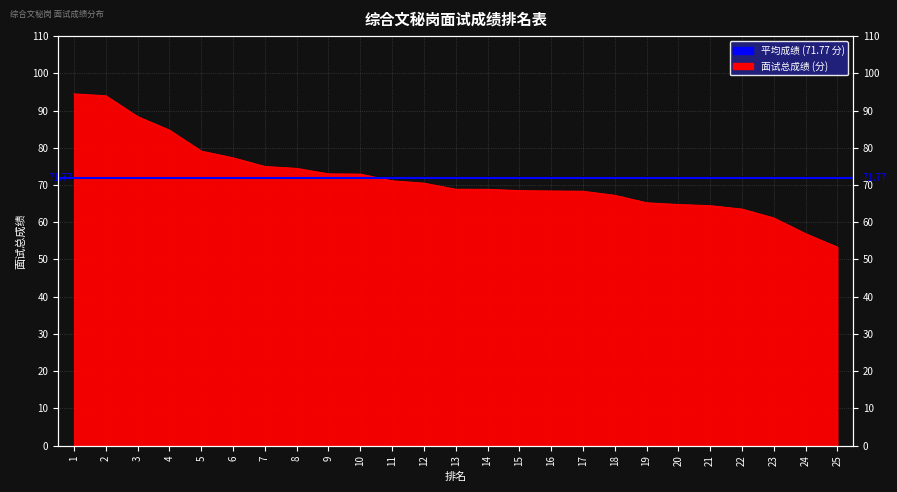

What is the sum of all values?

1794.2